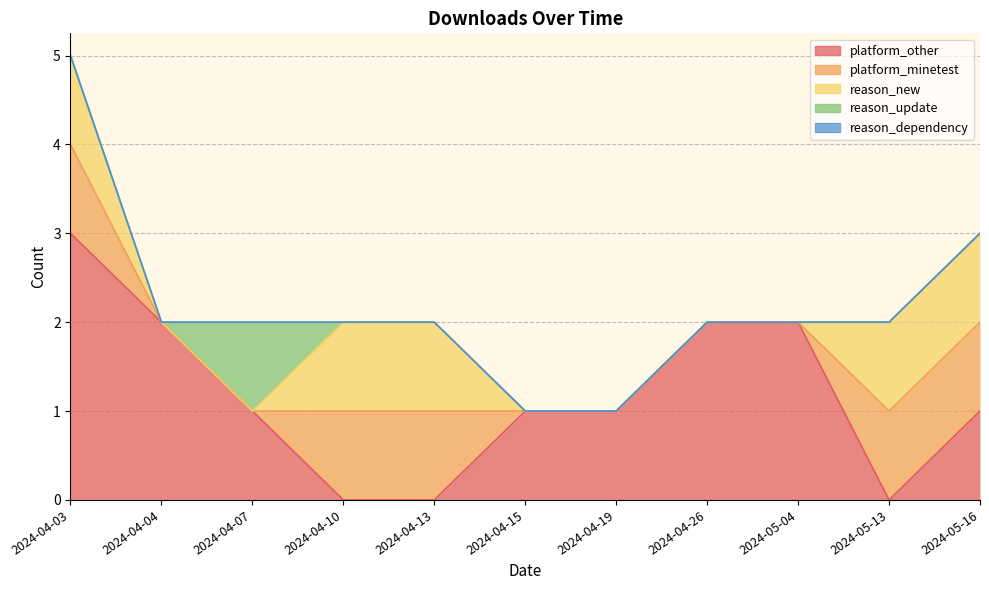

Where is reason_dependency nearest to the value 0?

2024-04-03